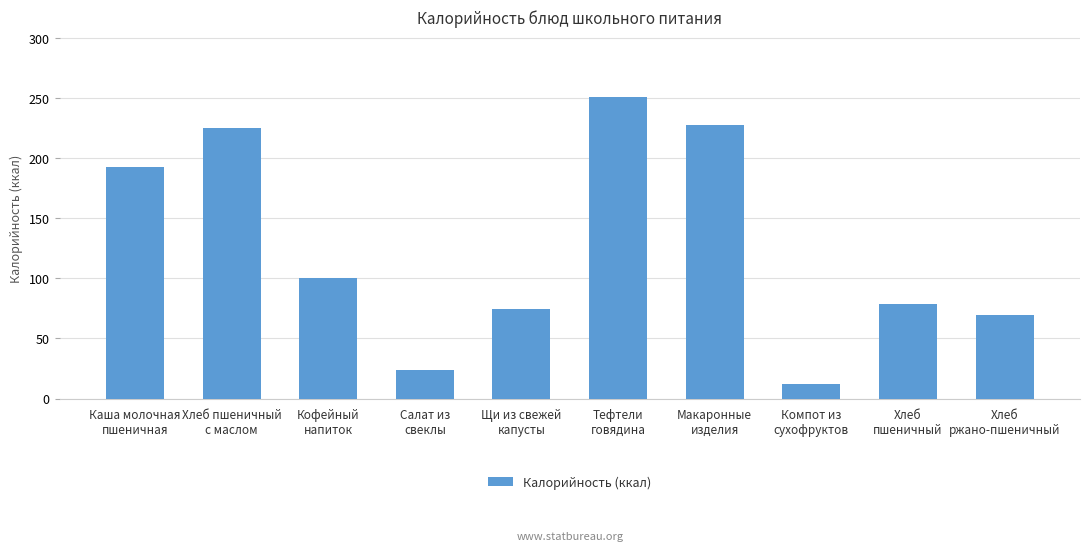

How many data points are less than 100?

5